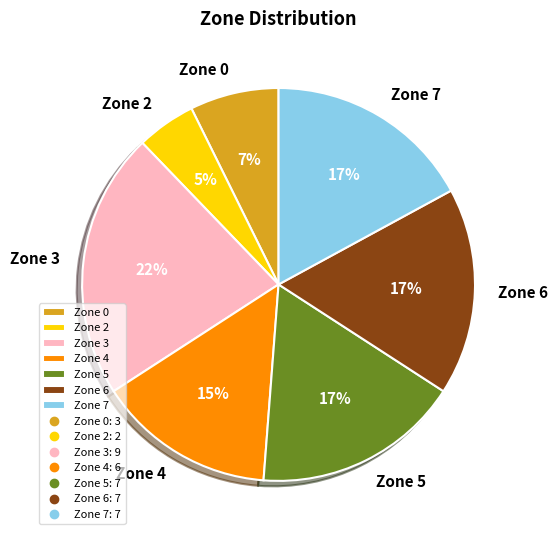

Which slice is the smallest?

Zone 2